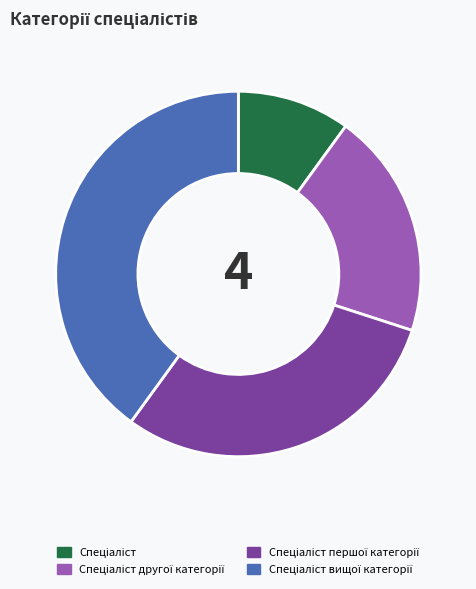

Is there a majority slice in this chart?

No